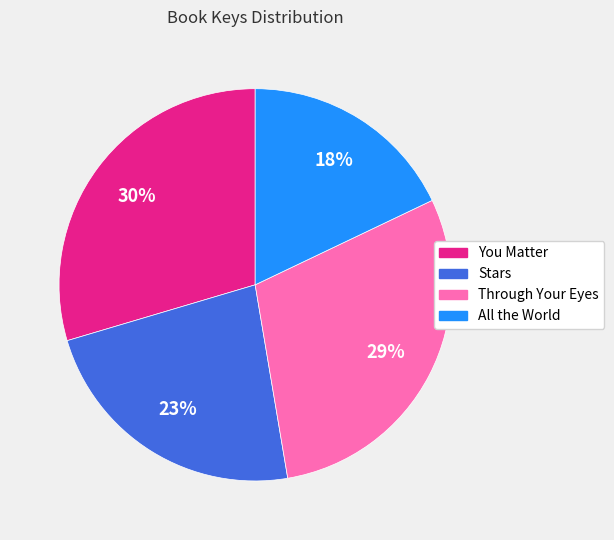

How many segments does this pie chart have?

4